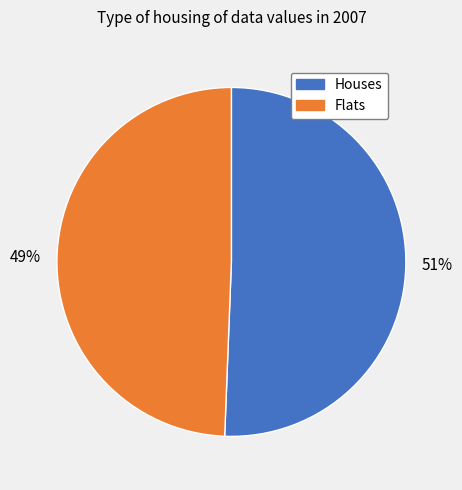

Count the number of slices in the pie.

2